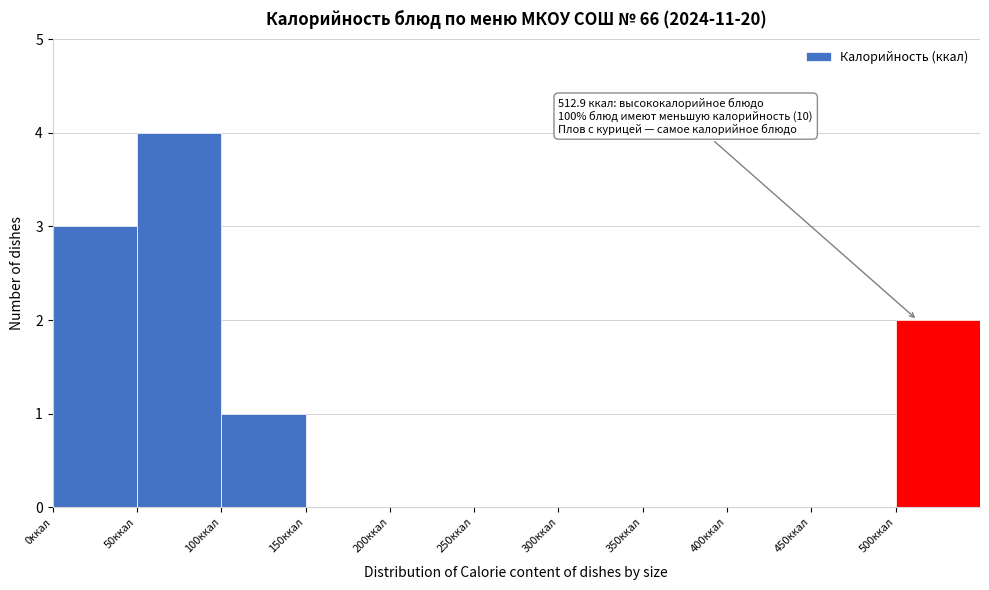

Over which range of the x-axis is the bar tallest?

50 to 100